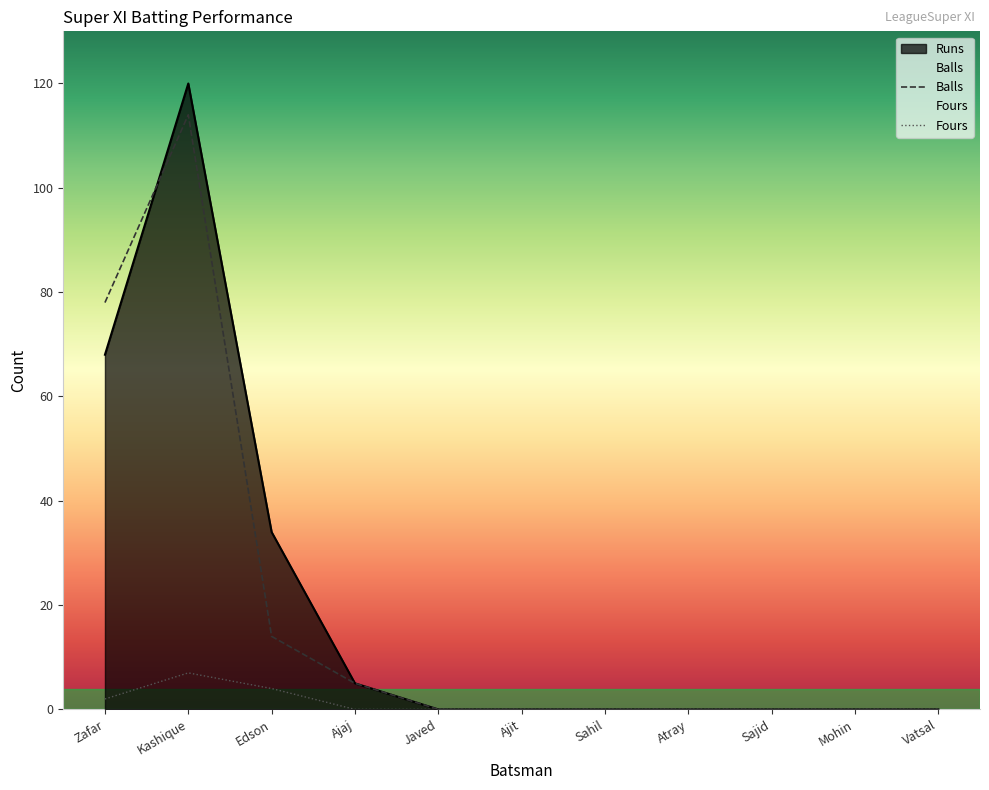

Which series changed the most between Zafar and Ajit?

Balls